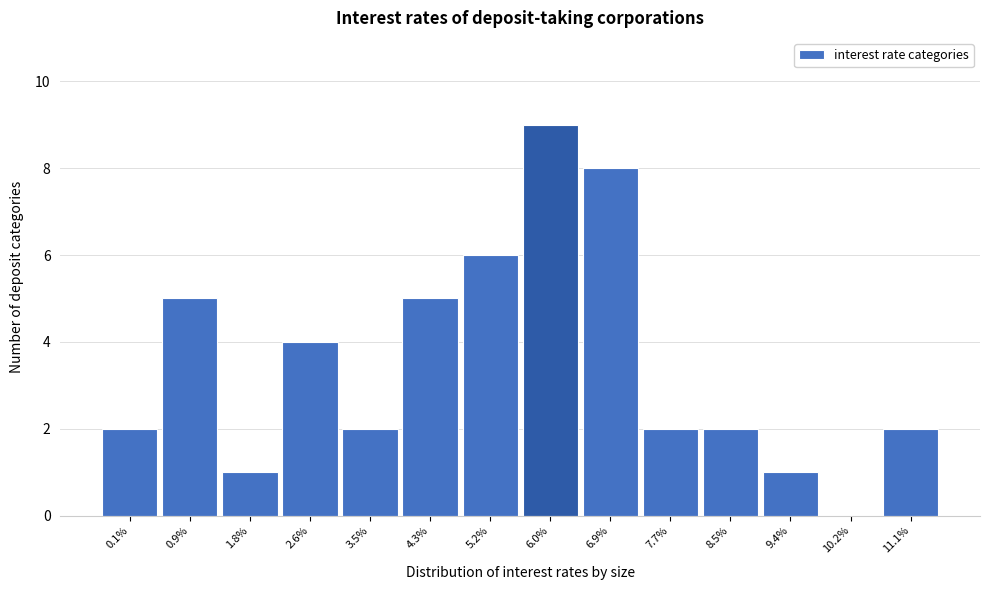

Reading left to right, list all the values displayed in this chart.

0.1%=2	0.9%=5	1.8%=1	2.6%=4	3.5%=2	4.3%=5	5.2%=6	6.0%=9	6.9%=8	7.7%=2	8.5%=2	9.4%=1	10.2%=0	11.1%=2